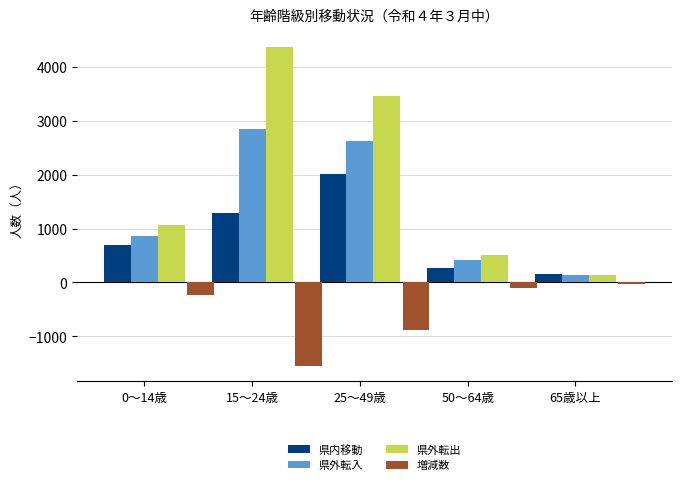

At 25～49歳, list the series in order from smallest to largest.

増減数, 県内移動, 県外転入, 県外転出